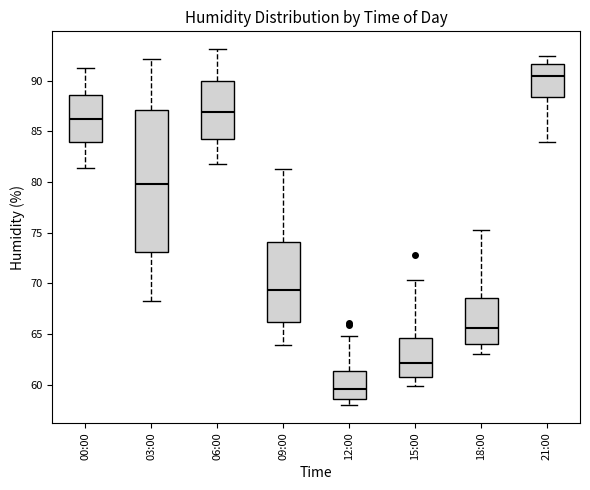

Reading left to right, read every box against the y-axis: the position of its median line, the range the box covers, and the ends of its whiskers. The values are not printed on the chart, so give them approximately, as read against the axis.

00:00: median 86.5, box 84.0 to 88.5, whiskers 81.5 to 91.0
03:00: median 80.0, box 73.0 to 87.0, whiskers 68.5 to 92.0
06:00: median 87.0, box 84.0 to 90.0, whiskers 82.0 to 93.0
09:00: median 69.5, box 66.0 to 74.0, whiskers 64.0 to 81.5
12:00: median 59.5, box 58.5 to 61.5, whiskers 58.0 to 65.0
15:00: median 62.0, box 61.0 to 64.5, whiskers 60.0 to 70.5
18:00: median 65.5, box 64.0 to 68.5, whiskers 63.0 to 75.5
21:00: median 90.5, box 88.5 to 91.5, whiskers 84.0 to 92.5